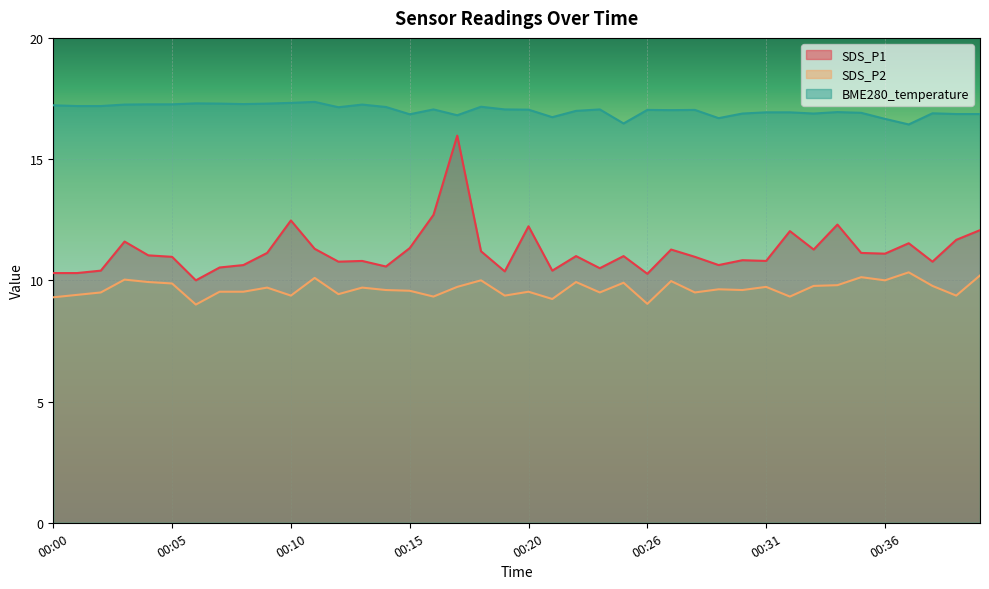

True or false: BME280_temperature has a value of 16.4 at 00:37.

True